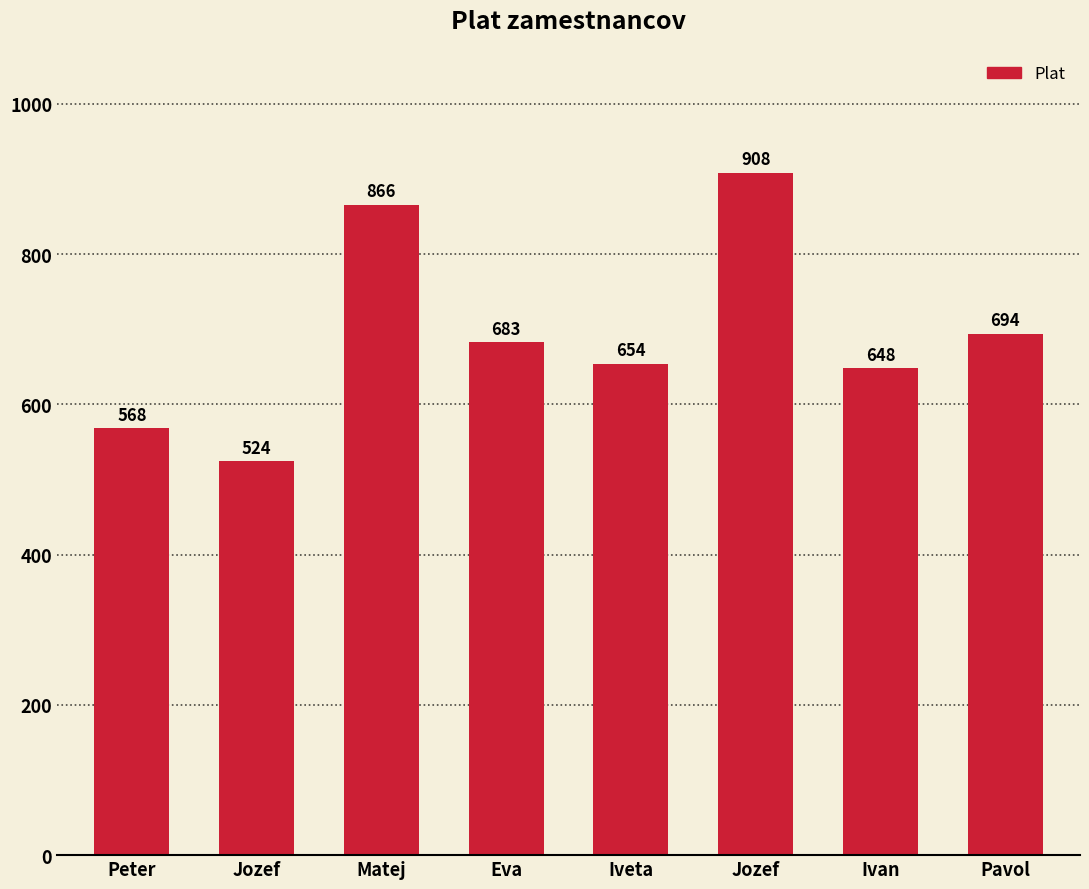

How many categories are shown in the chart?

8